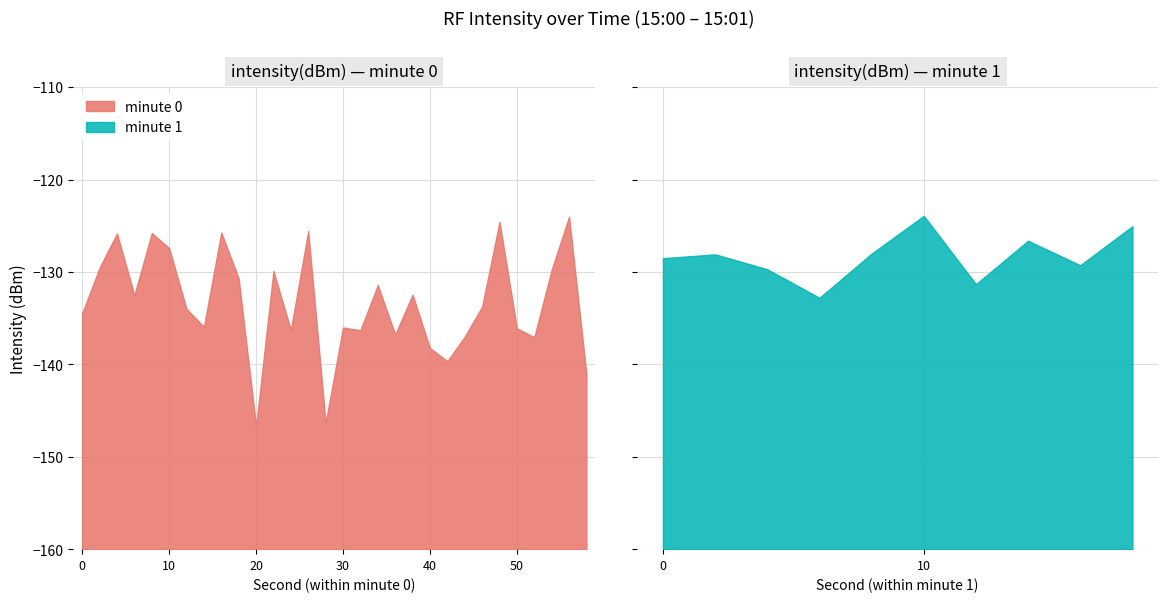

List the labels in order of value, smallest first.

10, 14, 29, 21, 20, 26, 22, 18, 16, 12, 25, 15, 7, 0, 6, 23, 33, 3, 19, 17, 36, 9, 11, 27, 32, 1, 38, 30, 31, 34, 5, 37, 2, 4, 8, 13, 39, 24, 28, 35